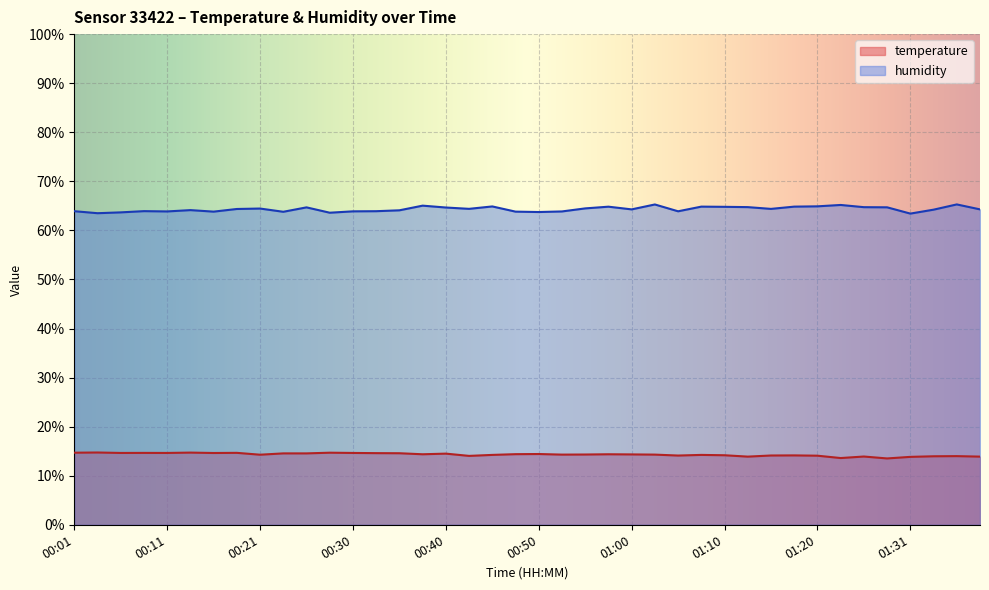

Reading right to left, transcribe all the data shown in this chart.

temperature: 13.9	14.0	14.0	13.8	13.5	13.9	13.6	14.1	14.1	14.1	13.9	14.2	14.2	14.1	14.3	14.3	14.4	14.3	14.3	14.4	14.4	14.2	14.0	14.5	14.4	14.6	14.6	14.6	14.7	14.6	14.6	14.3	14.7	14.6	14.7	14.6	14.7	14.6	14.7	14.7
humidity: 64.3	65.3	64.2	63.4	64.7	64.7	65.2	64.9	64.8	64.4	64.7	64.8	64.8	63.9	65.3	64.3	64.8	64.5	63.9	63.7	63.8	64.9	64.4	64.7	65.0	64.1	63.9	63.9	63.6	64.7	63.8	64.5	64.4	63.8	64.1	63.9	63.9	63.7	63.5	63.9